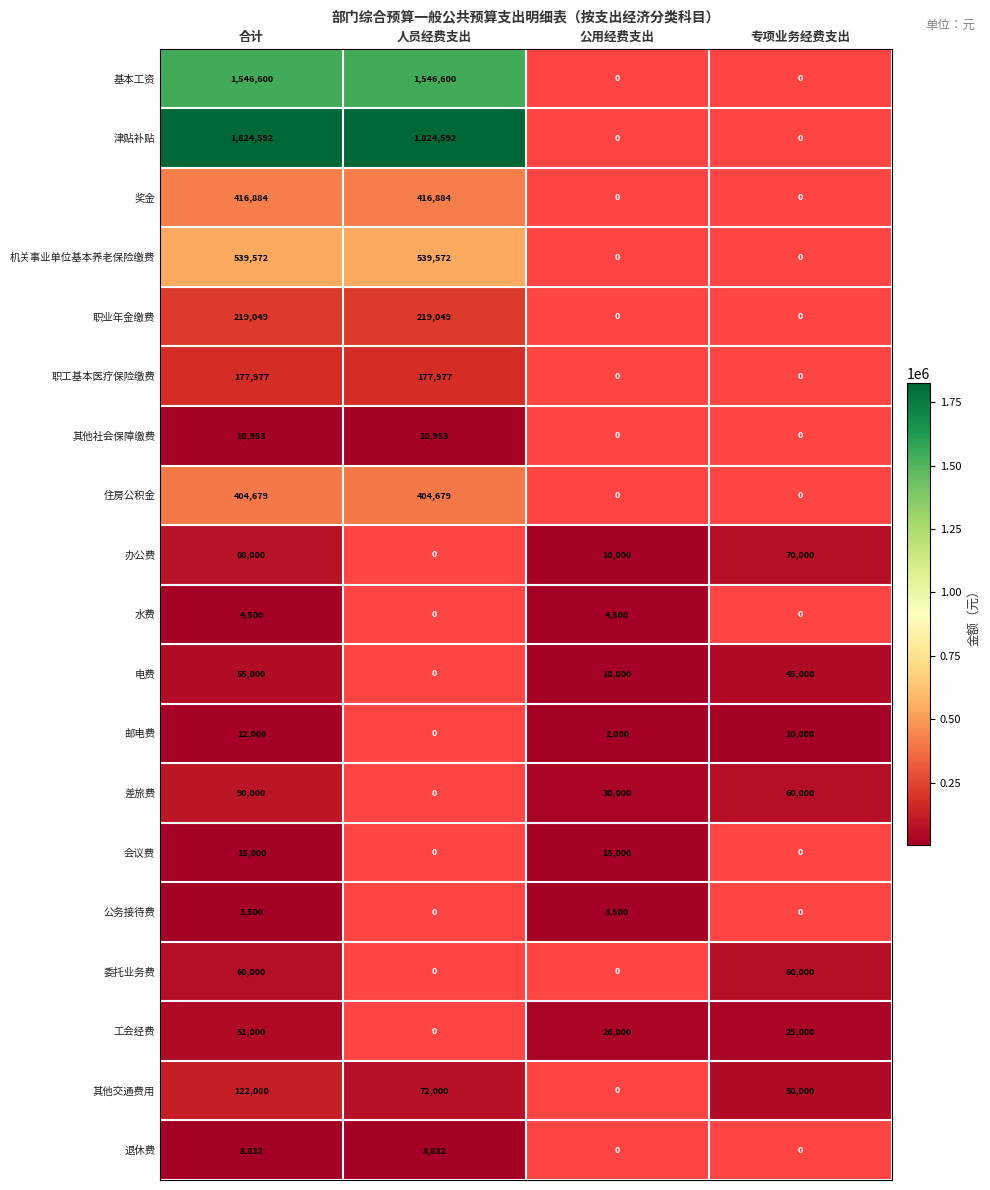

True or false: 其他交通费用 has a value of 162292.3 at 合计.

False